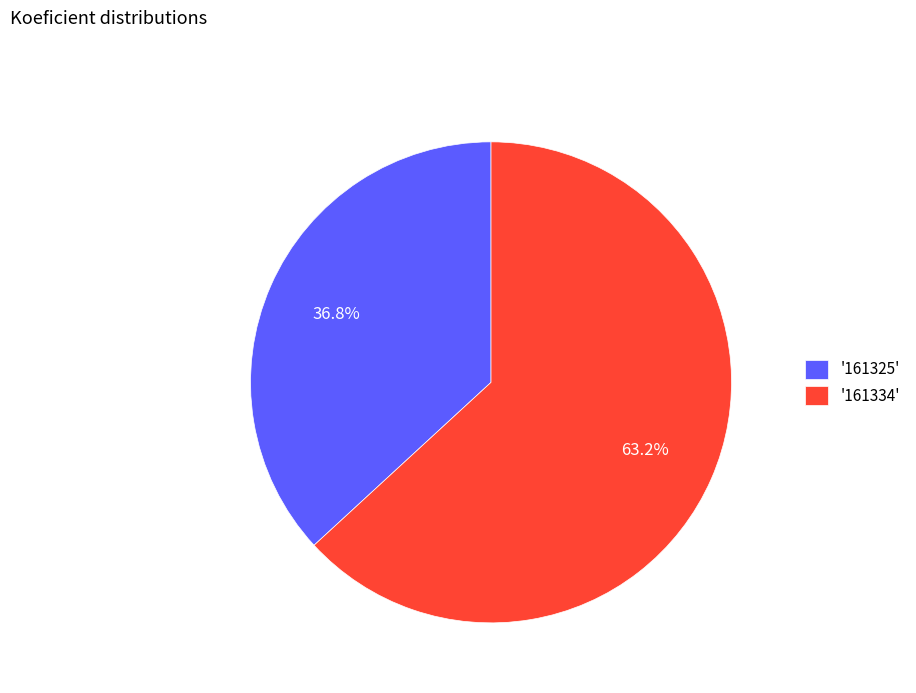

Between '161334' and '161325', which is larger?

'161334'